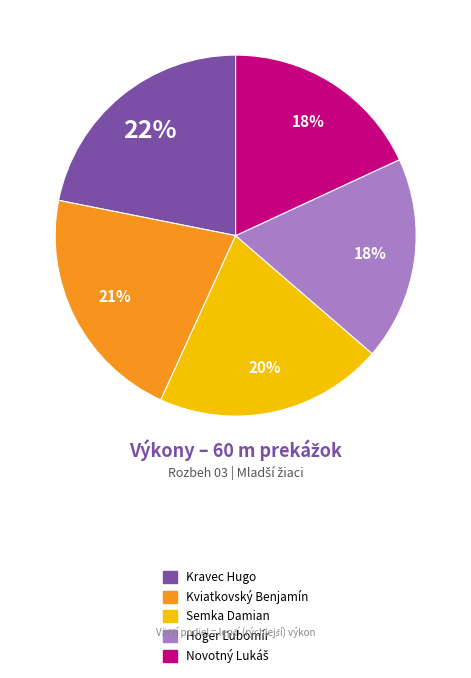

Is it true that Kravec Hugo is 12% of the pie?

False